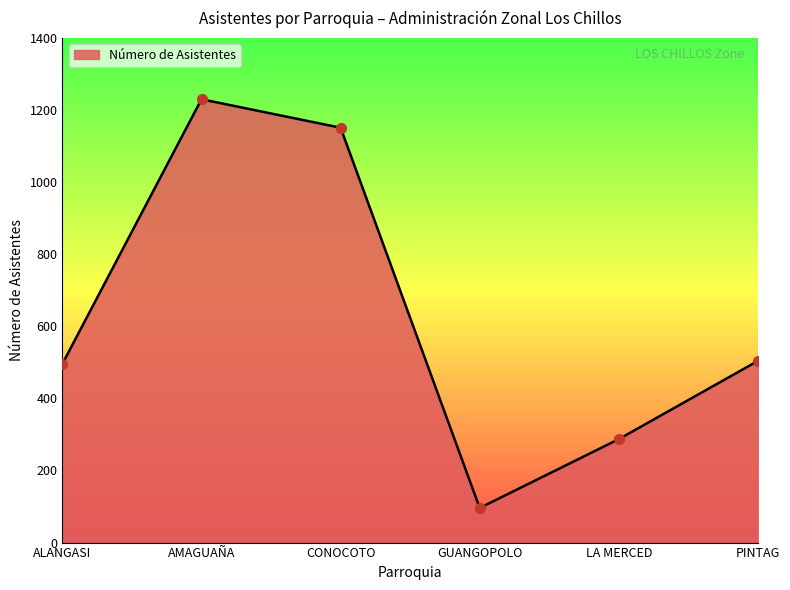

What is the ratio of the value at AMAGUAÑA to the value at CONOCOTO?

1.1